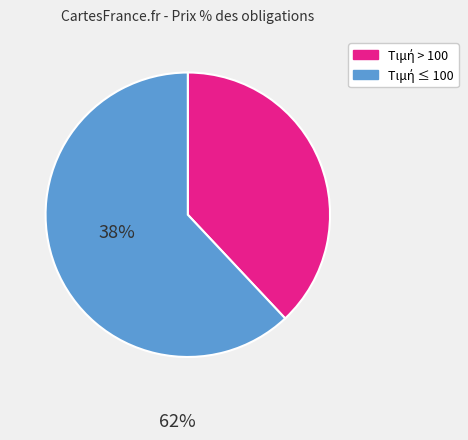

How many segments does this pie chart have?

2